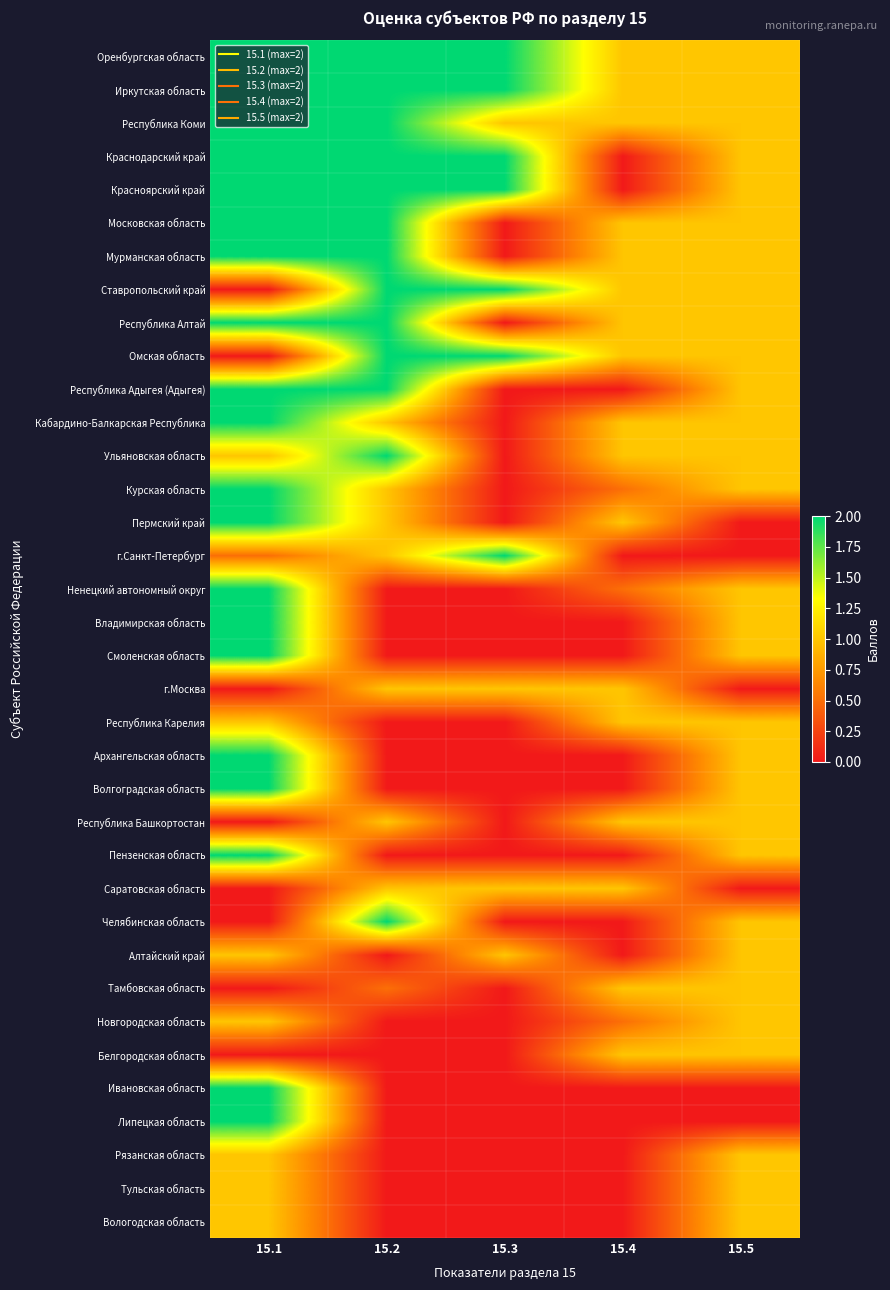

What is the greatest value displayed?

2.0